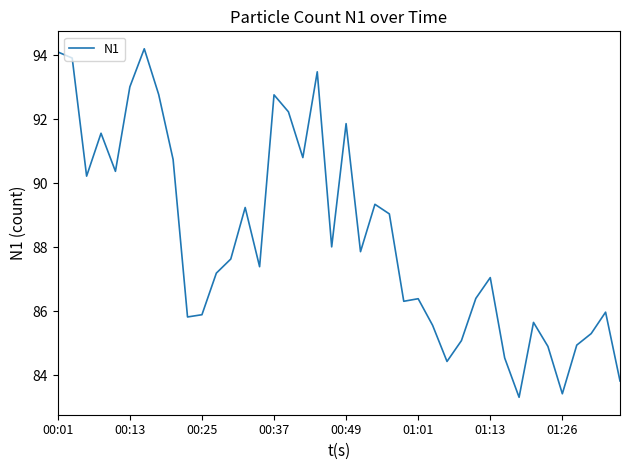

What is the difference between the maximum and minimum values?

10.9